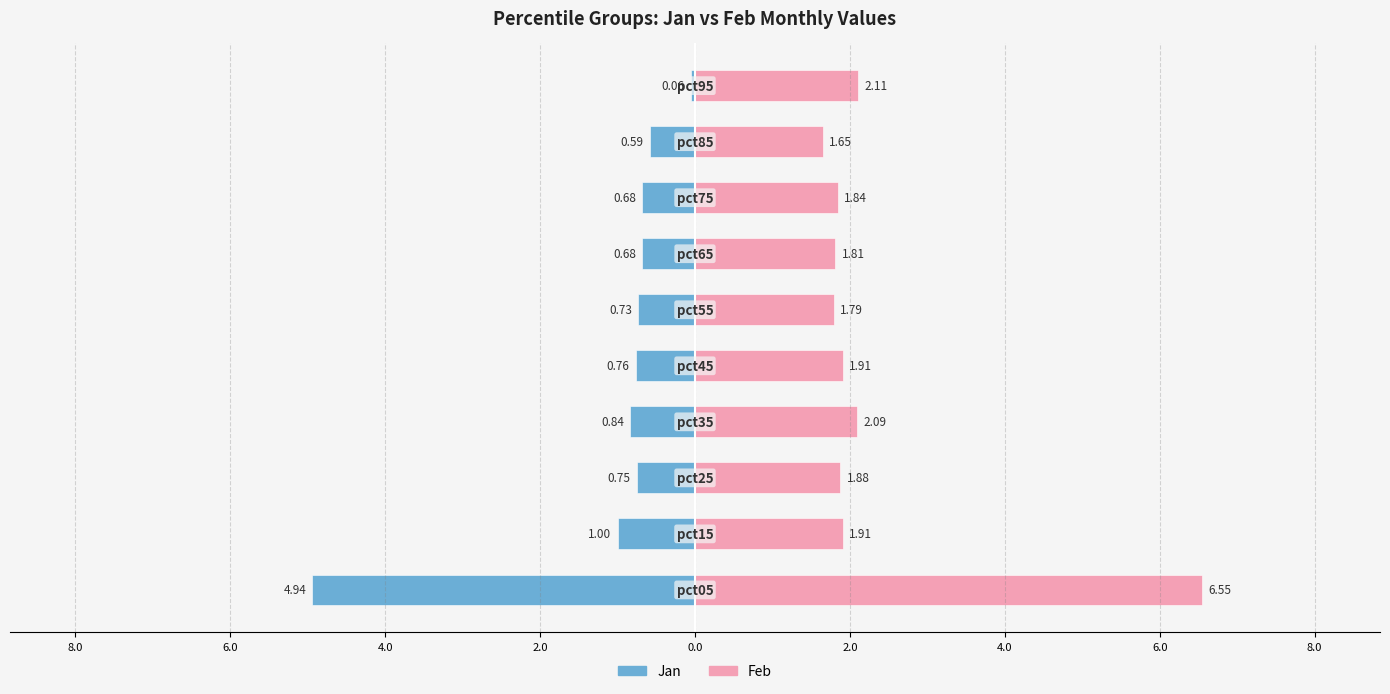

List the series in order of their overall mean, lowest first.

Jan, Feb